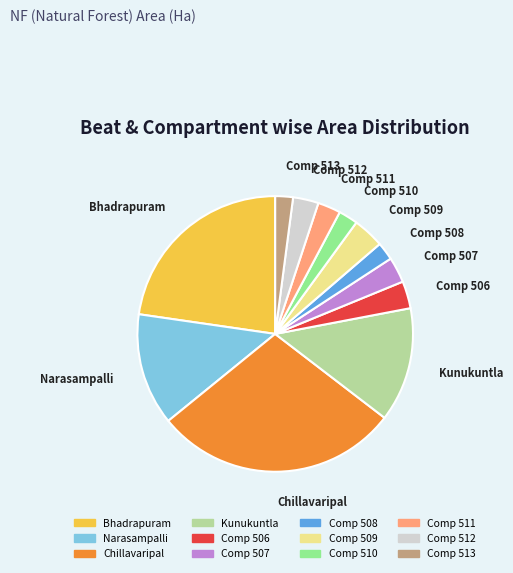

Approximately how many times larger is the value at Kunukuntla compared to Comp 513?

6.5